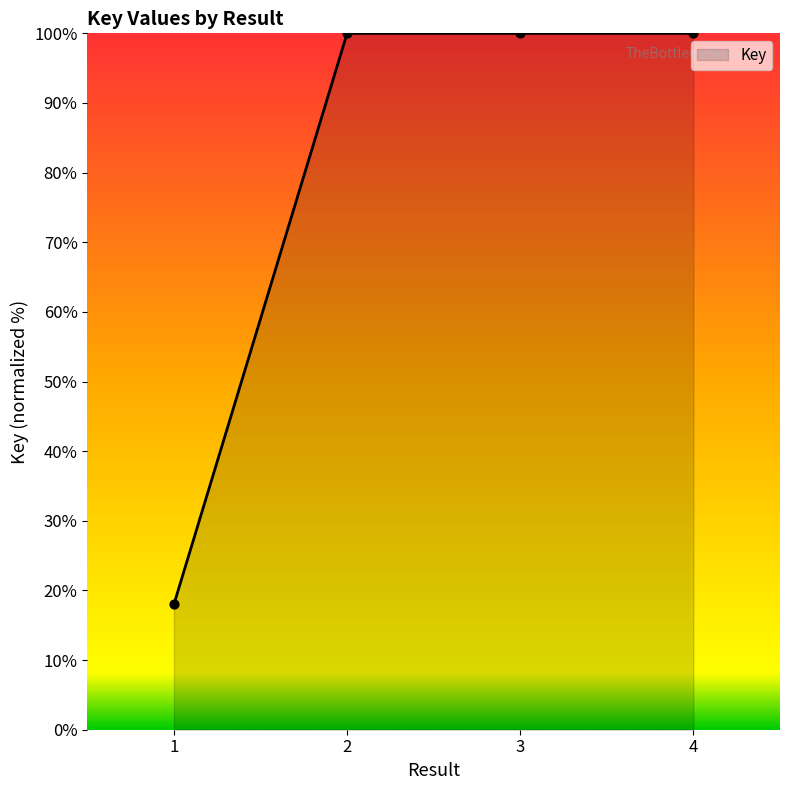

Between 4 and 1, which is larger?

4